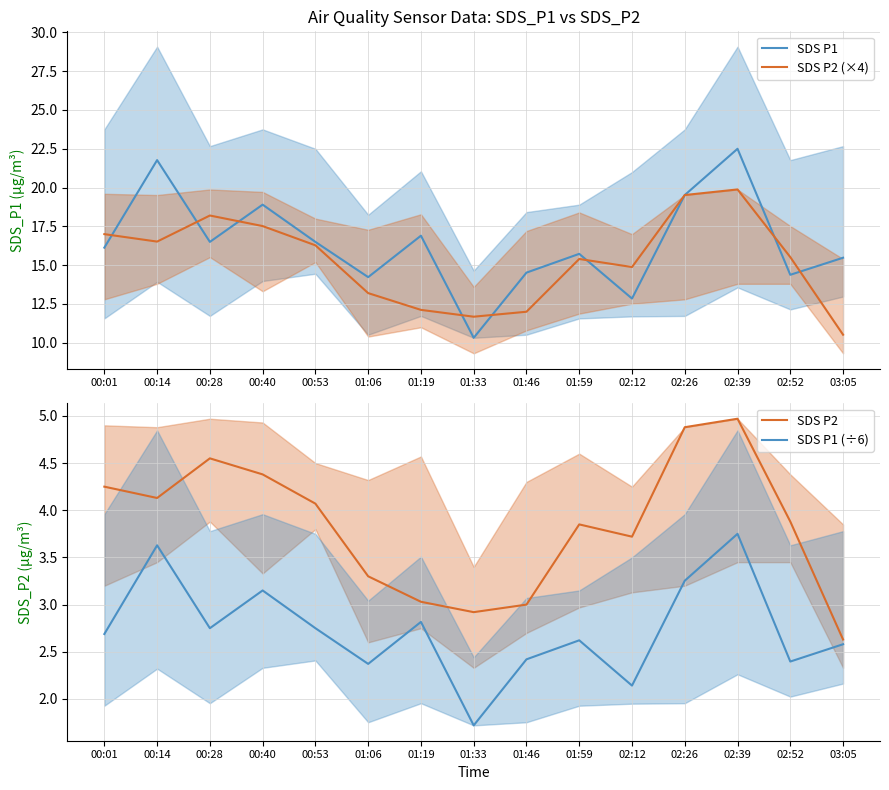

Which category has the highest value across all series?

02:39